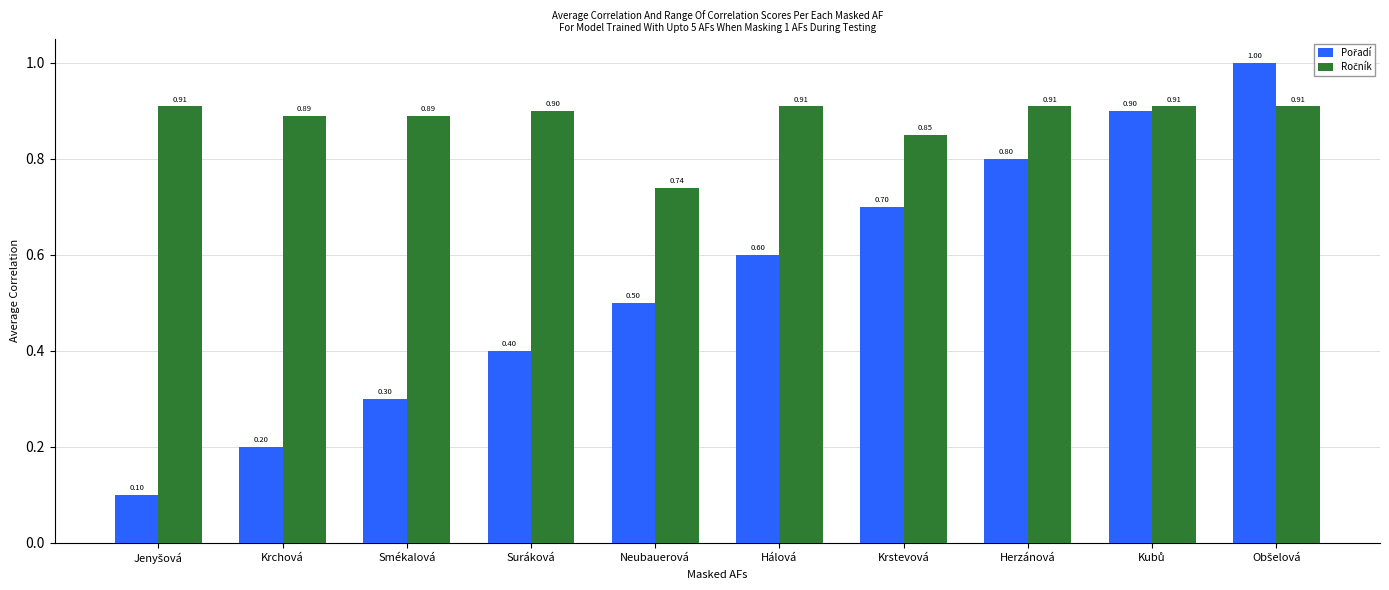

How many distinct data groups are displayed?

2